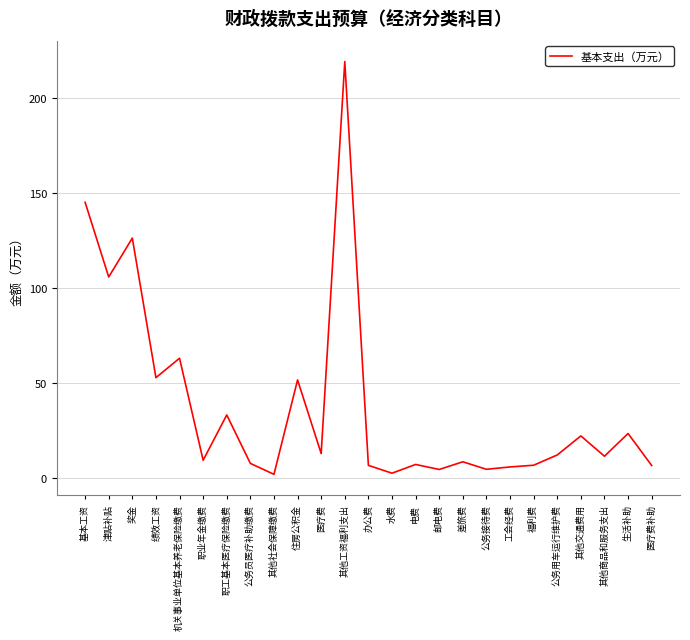

What is the difference between the values at 其他工资福利支出 and 差旅费?

210.7